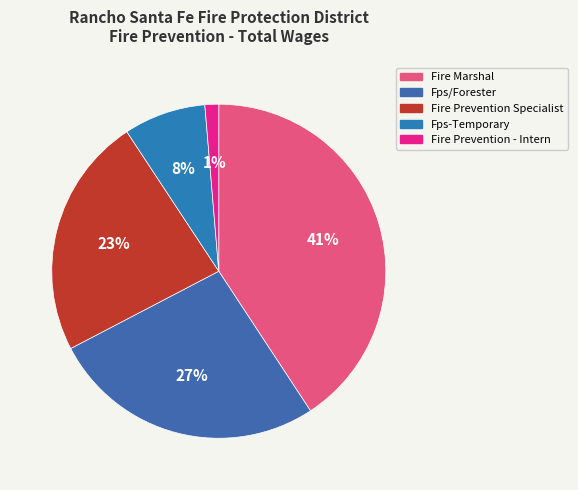

How many segments does this pie chart have?

5